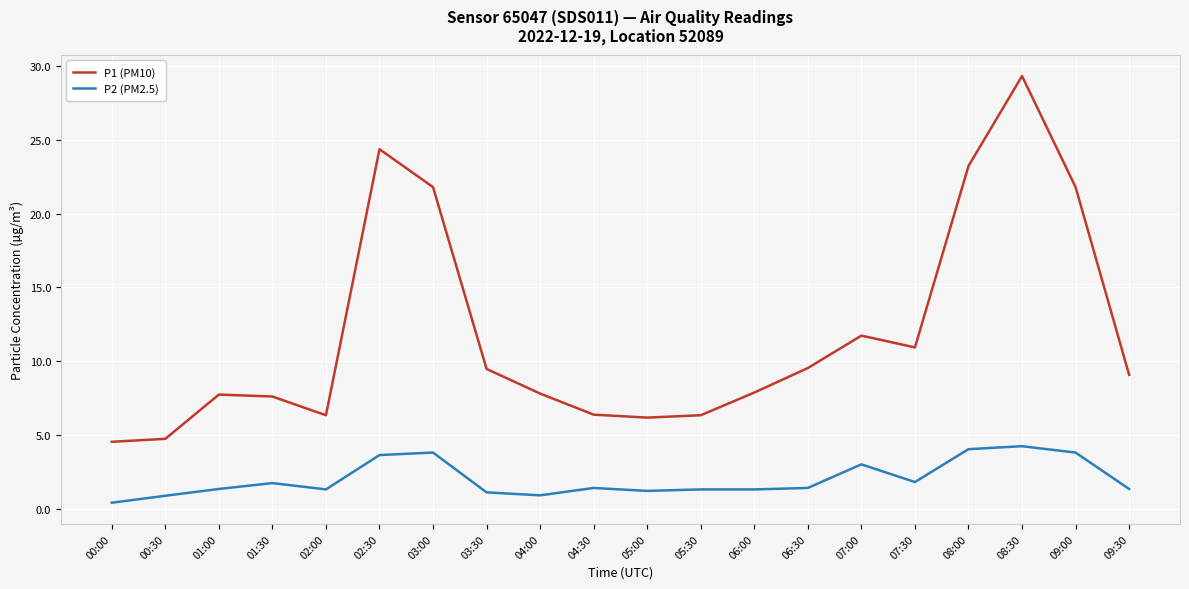

Between 04:00 and 07:30, which series saw the biggest shift?

P1 (PM10)